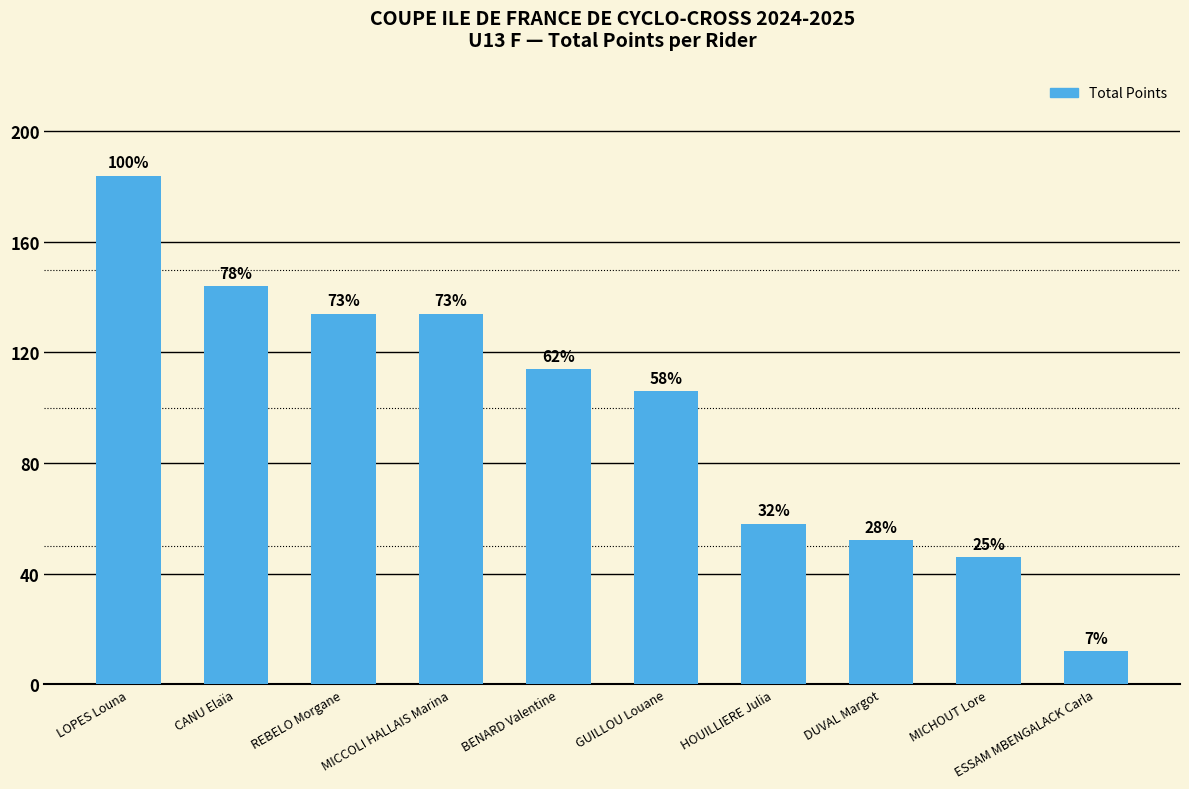

How many bars are there in total?

10